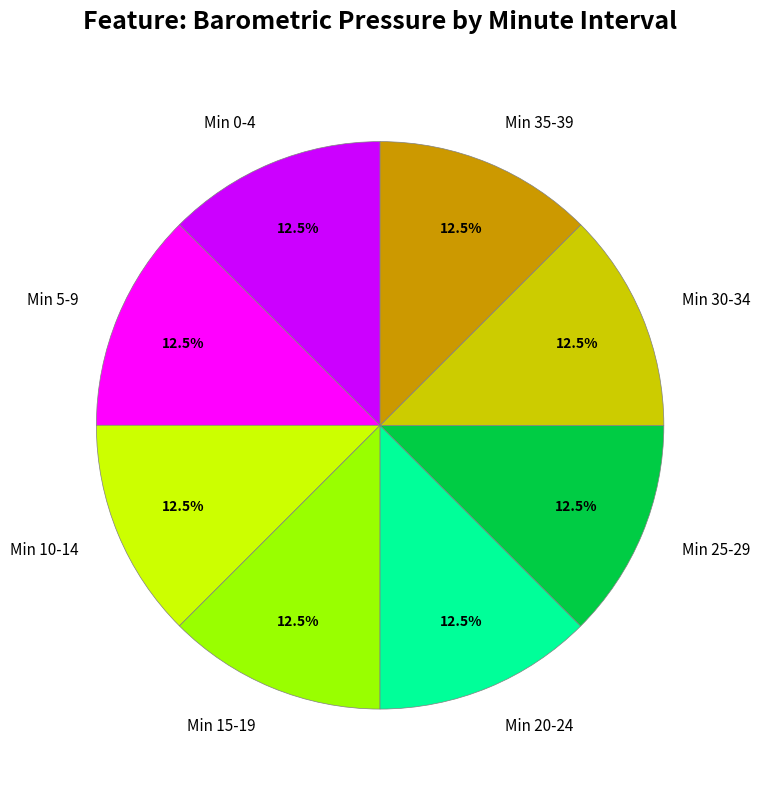

Is Min 5-9 the majority of the pie?

No